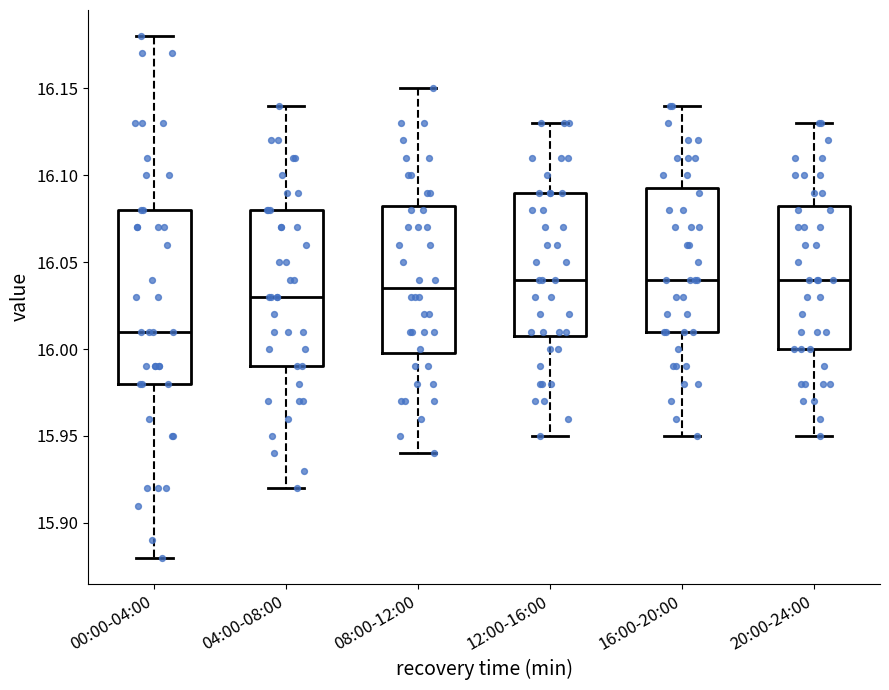

Reading left to right, read every box against the y-axis: the position of its median line, the range the box covers, and the ends of its whiskers. The values are not printed on the chart, so give them approximately, as read against the axis.

00:00-04:00: median 16.010, box 15.980 to 16.080, whiskers 15.880 to 16.180
04:00-08:00: median 16.030, box 15.990 to 16.080, whiskers 15.920 to 16.140
08:00-12:00: median 16.035, box 16.000 to 16.085, whiskers 15.940 to 16.150
12:00-16:00: median 16.040, box 16.010 to 16.090, whiskers 15.950 to 16.130
16:00-20:00: median 16.040, box 16.010 to 16.095, whiskers 15.950 to 16.140
20:00-24:00: median 16.040, box 16.000 to 16.085, whiskers 15.950 to 16.130